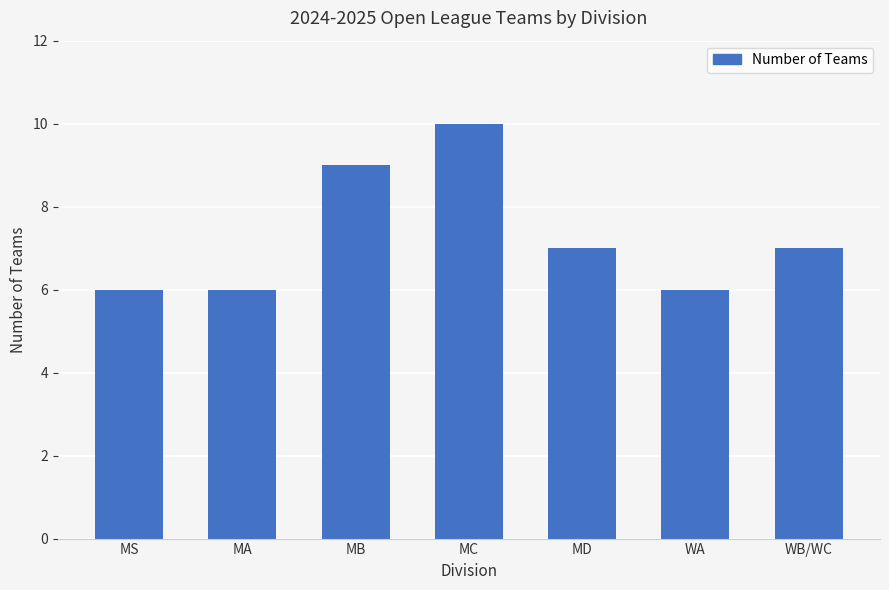

What is the sum of the values at MD and MB?

16